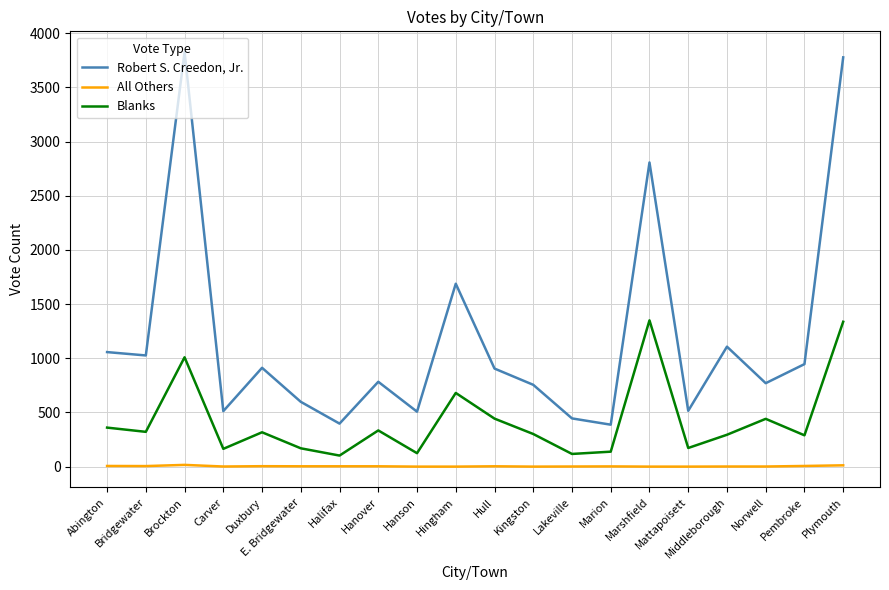

True or false: All Others and Blanks cross at least once.

False